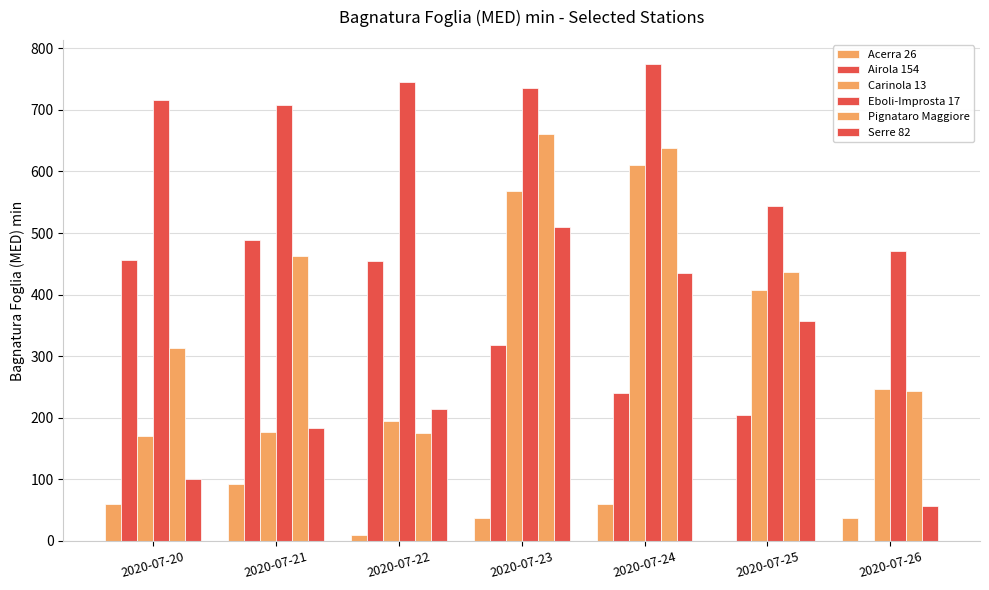

How many groups of bars are there?

7